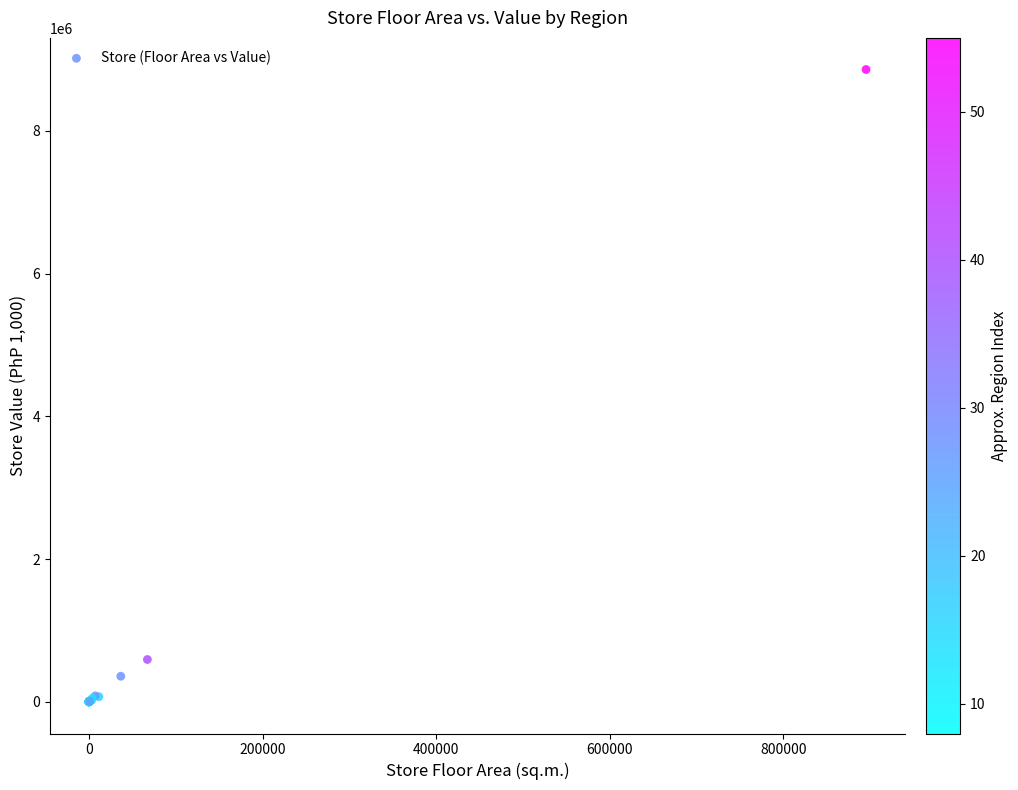

What Y value in the scatter plot is closest to 4429354?

593731.0